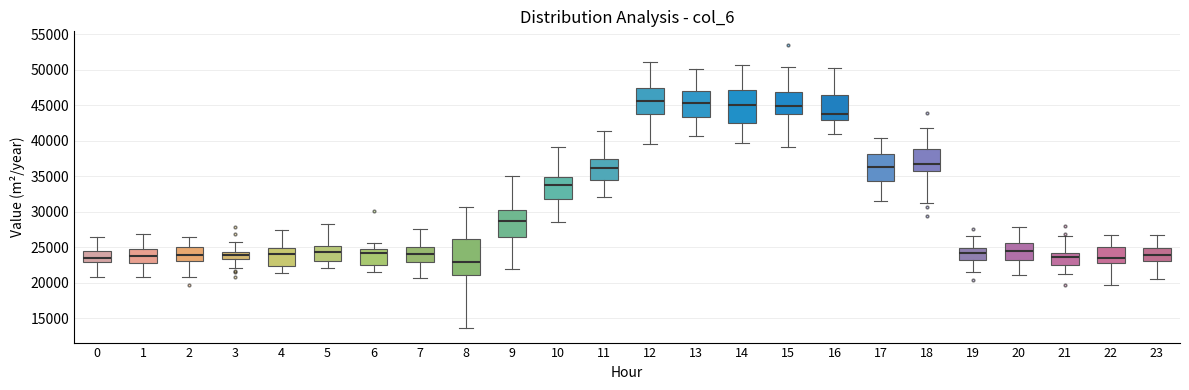

Reading left to right, read every box against the y-axis: the position of its median line, the range the box covers, and the ends of its whiskers. The values are not printed on the chart, so give them approximately, as read against the axis.

0: median 23500, box 23000 to 24500, whiskers 21000 to 26500
1: median 24000, box 23000 to 25000, whiskers 21000 to 27000
2: median 24000, box 23000 to 25000, whiskers 21000 to 26500
3: median 24000, box 23500 to 24500, whiskers 22000 to 26000
4: median 24000, box 22500 to 25000, whiskers 21500 to 27500
5: median 24500, box 23000 to 25000, whiskers 22000 to 28500
6: median 24500, box 22500 to 25000, whiskers 21500 to 25500
7: median 24000, box 23000 to 25000, whiskers 20500 to 27500
8: median 23000, box 21000 to 26000, whiskers 13500 to 30500
9: median 28500, box 26500 to 30500, whiskers 22000 to 35000
10: median 34000, box 32000 to 35000, whiskers 28500 to 39000
11: median 36000, box 34500 to 37500, whiskers 32000 to 41500
12: median 45500, box 43500 to 47500, whiskers 39500 to 51000
13: median 45500, box 43500 to 47000, whiskers 40500 to 50000
14: median 45000, box 42500 to 47000, whiskers 39500 to 50500
15: median 45000, box 43500 to 47000, whiskers 39000 to 50500
16: median 44000, box 43000 to 46500, whiskers 41000 to 50500
17: median 36500, box 34500 to 38000, whiskers 31500 to 40500
18: median 36500, box 35500 to 39000, whiskers 31500 to 42000
19: median 24500, box 23000 to 25000, whiskers 21500 to 26500
20: median 24500, box 23500 to 25500, whiskers 21000 to 28000
21: median 23500, box 22500 to 24000, whiskers 21000 to 26500
22: median 23500, box 23000 to 25000, whiskers 19500 to 26500
23: median 24000, box 23000 to 25000, whiskers 20500 to 27000